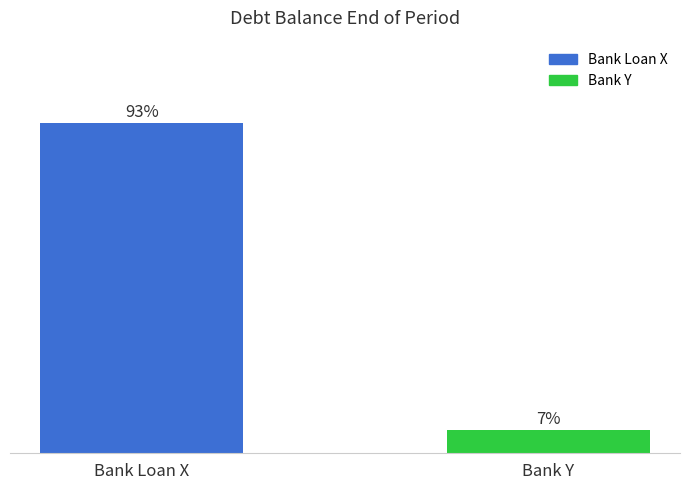

Which has a higher value, Bank Y or Bank Loan X?

Bank Loan X